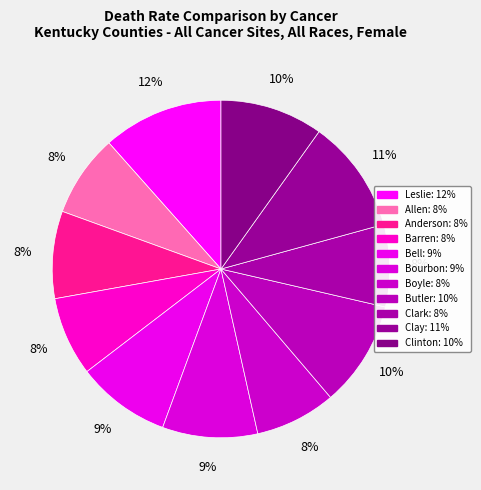

How many segments does this pie chart have?

11